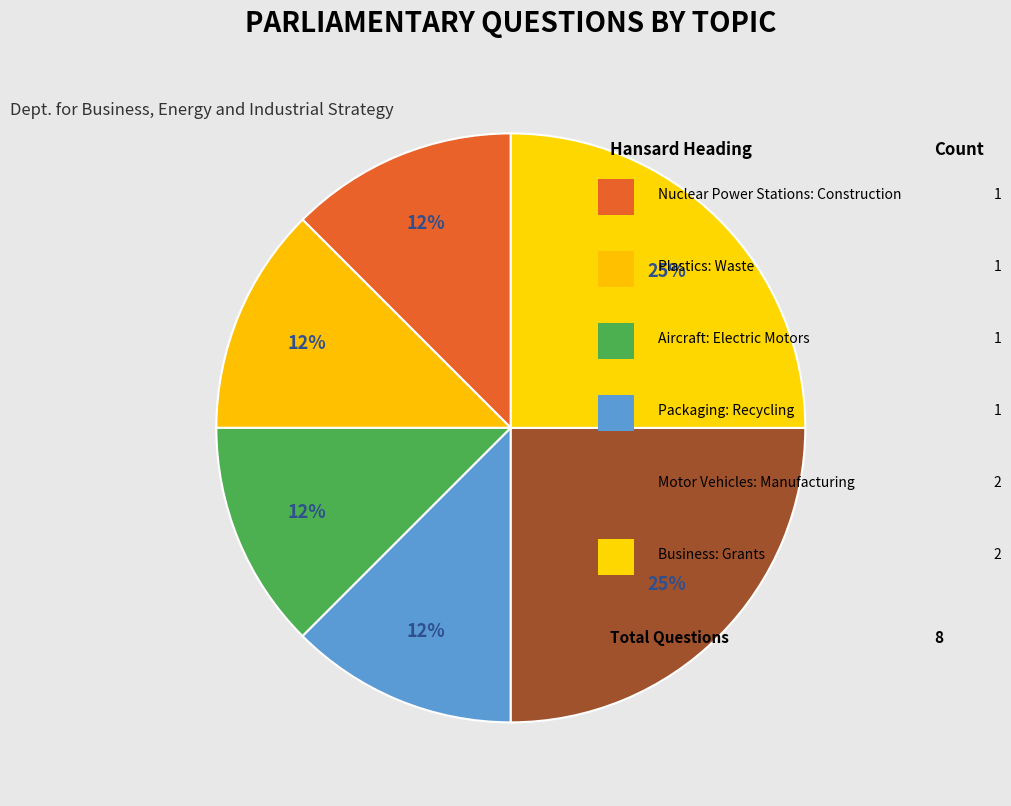

What is the largest slice in the pie chart?

Motor Vehicles: Manufacturing Industries